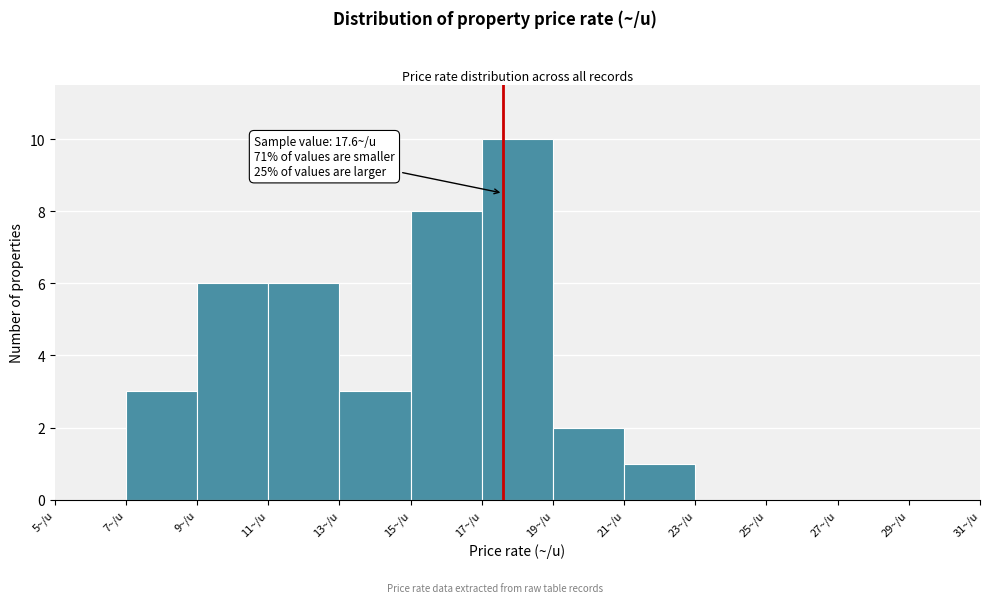

Over which range of the x-axis is the bar tallest?

17 to 19